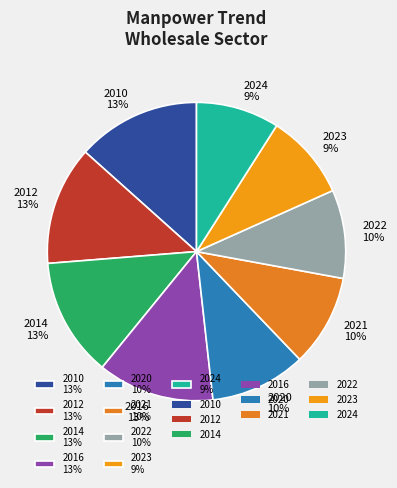

Which has a higher value, 2020 or 2012?

2012